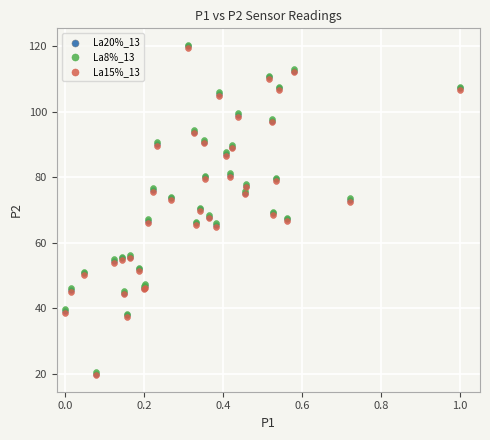

What are all the series names shown in the legend?

La20%_13, La8%_13, La15%_13